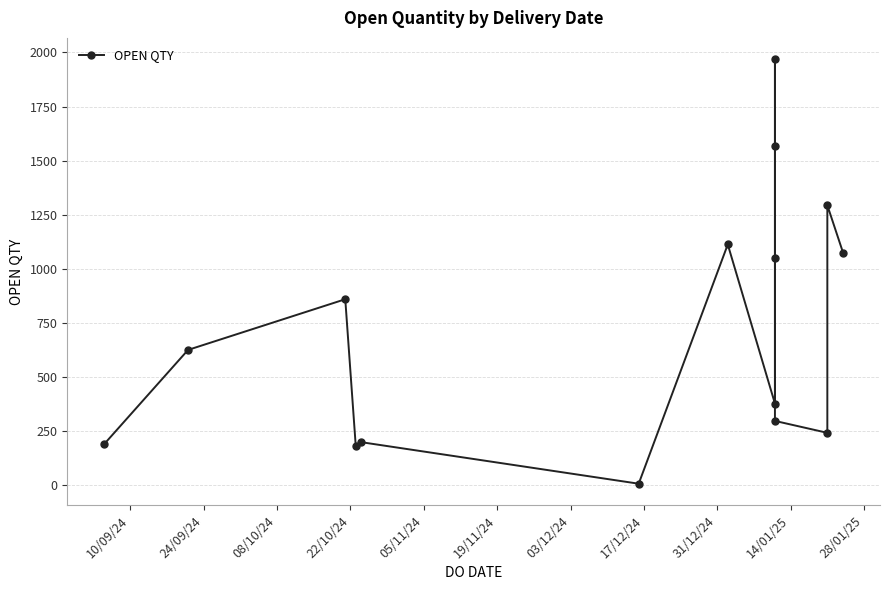

Reading left to right, extract all data points from this chart.

191	626	860	183	200	8	1113	378	1568	1969	1052	298	243	1294	1075